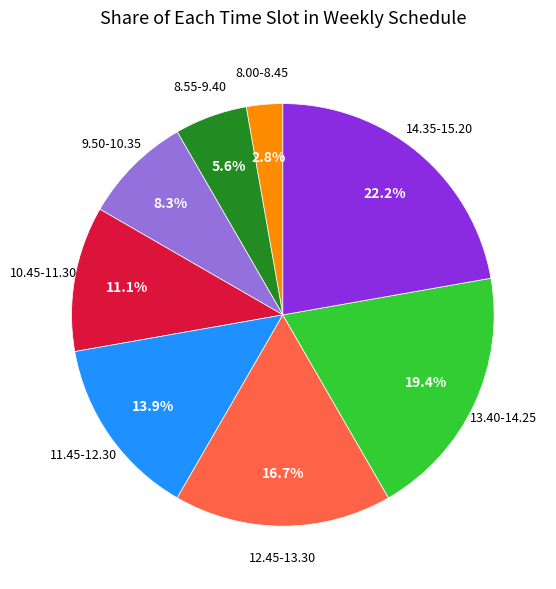

What is the ratio of the value at 10.45-11.30 to the value at 8.00-8.45?

4.0